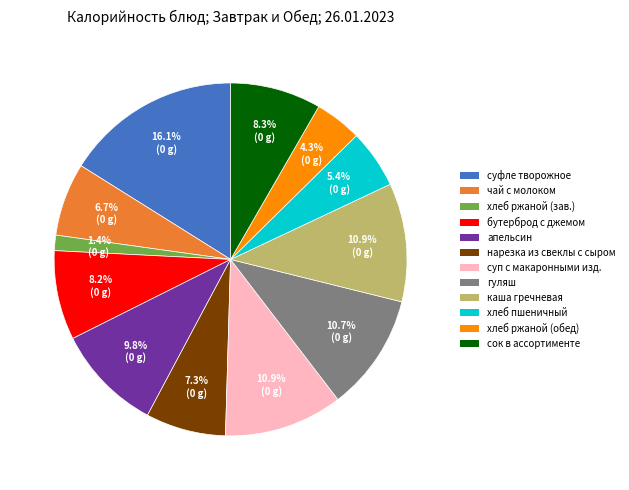

How many segments does this pie chart have?

12